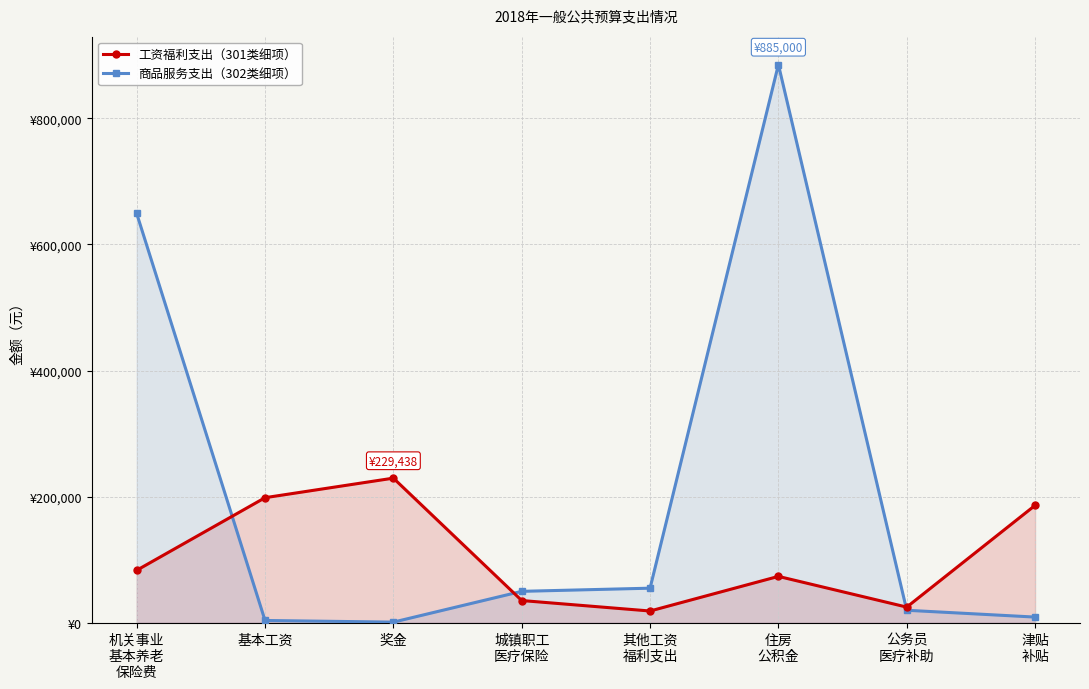

How many lines are shown in the chart?

2